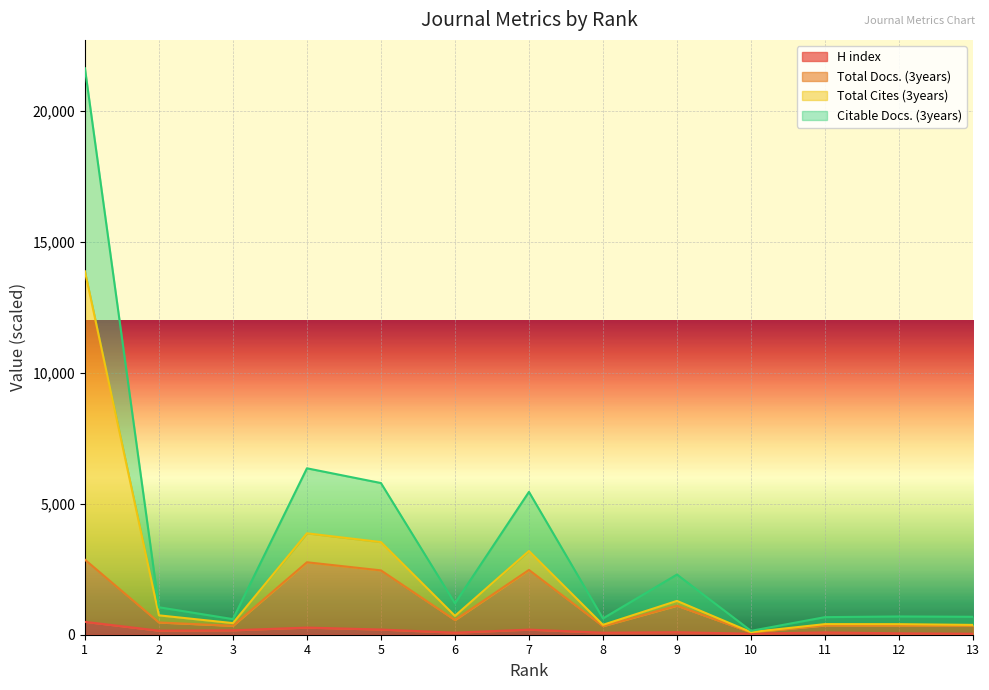

How many interior local valleys does the H index series have?

4